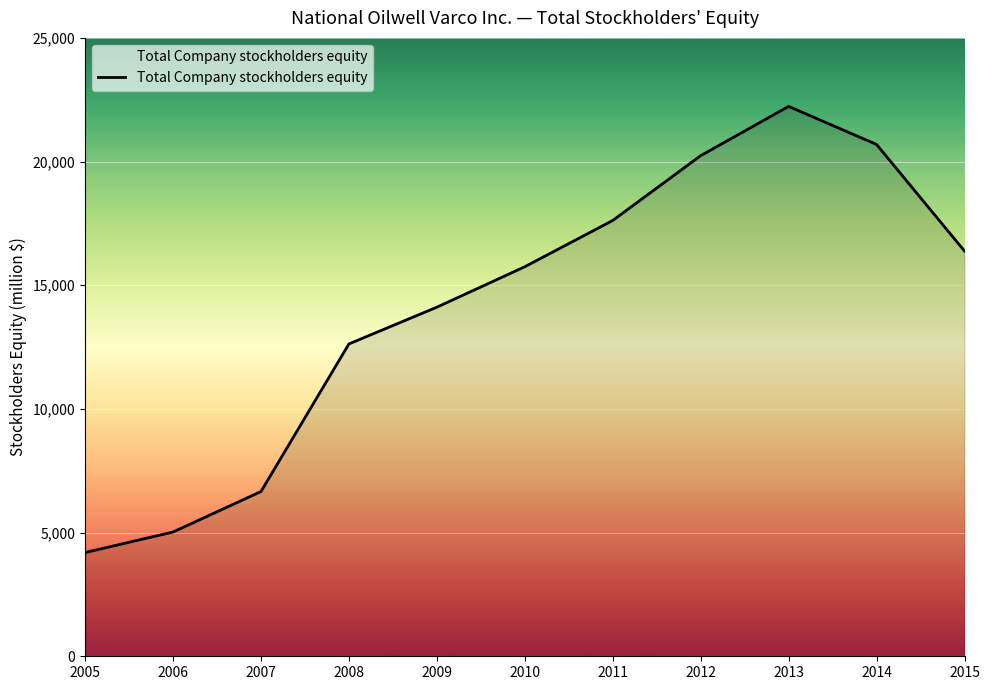

Reading left to right, what are all the values shown in this chart?

2005=4194	2006=5024	2007=6661	2008=12628	2009=14113	2010=15748	2011=17619	2012=20239	2013=22230	2014=20692	2015=16383